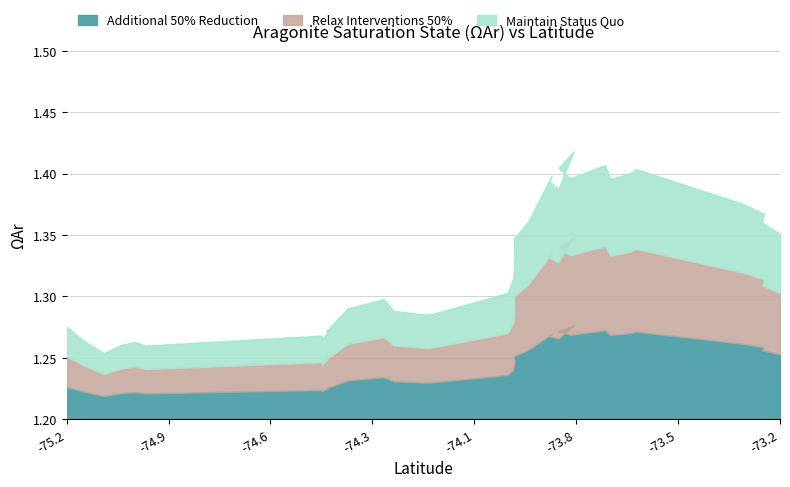

True or false: the data has more than 0 interior local peaks.

True